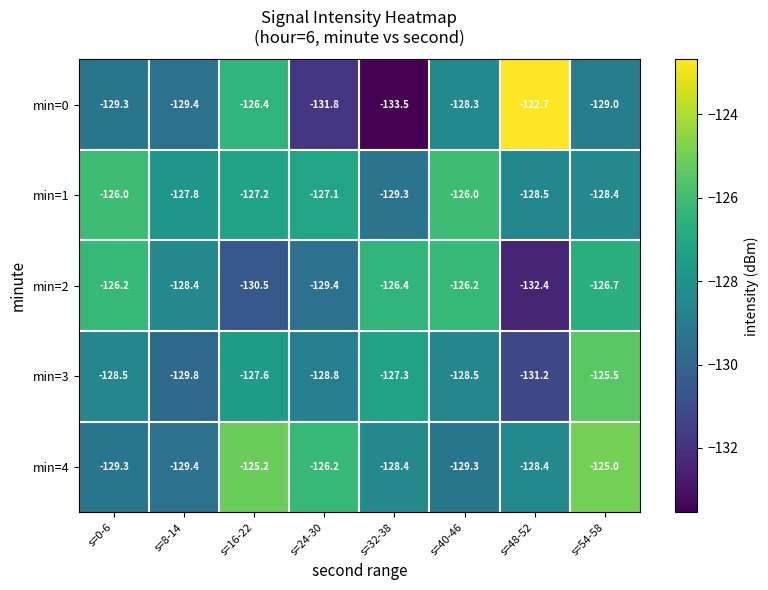

Which series has the largest total across all categories?

min=1